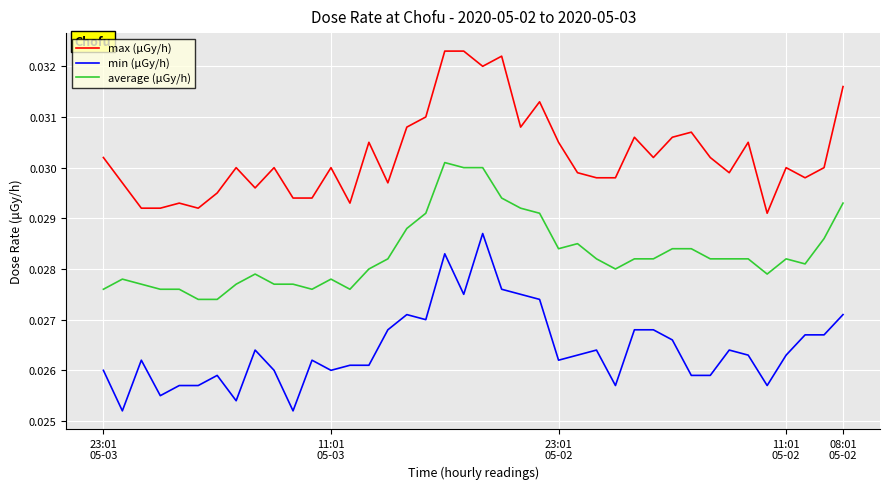

Which series has the largest total across all categories?

max (μGy/h)